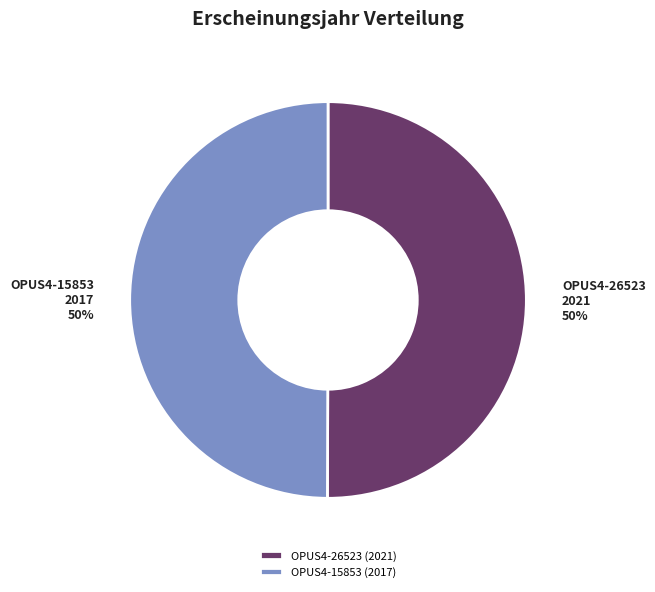

Count the number of slices in the pie.

2